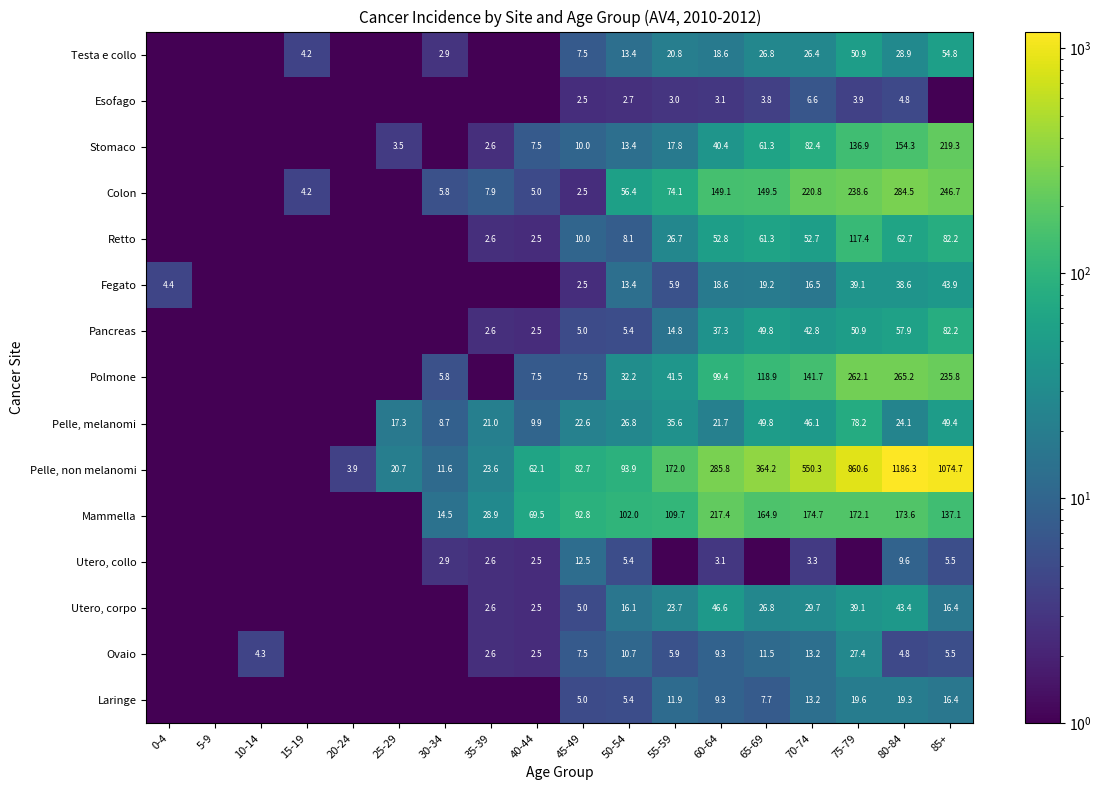

What is the spread (max minus min) of values at 45-49?

90.3